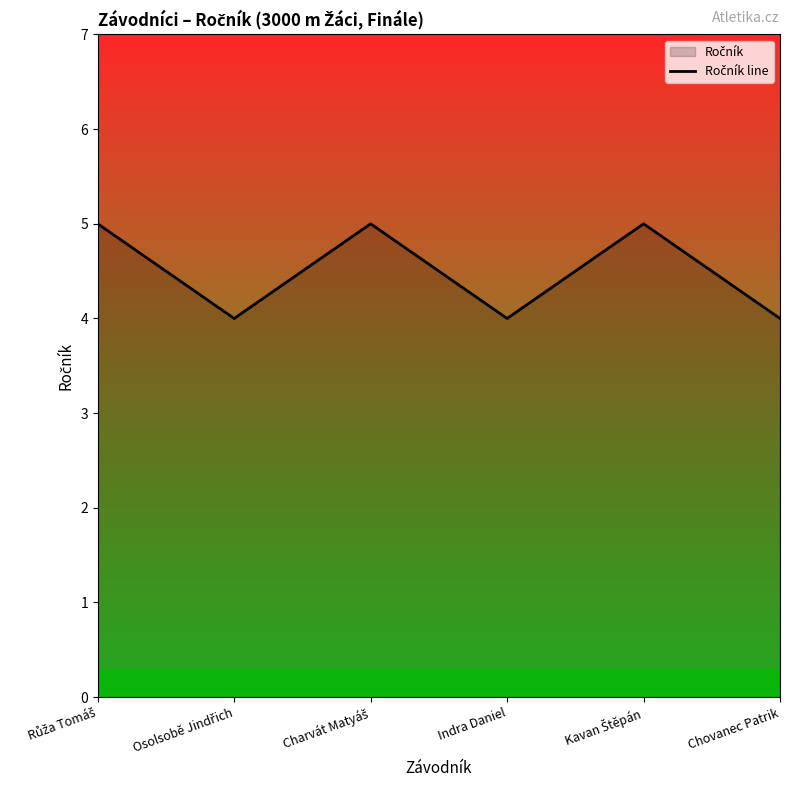

Does the chart have visible grid lines?

No